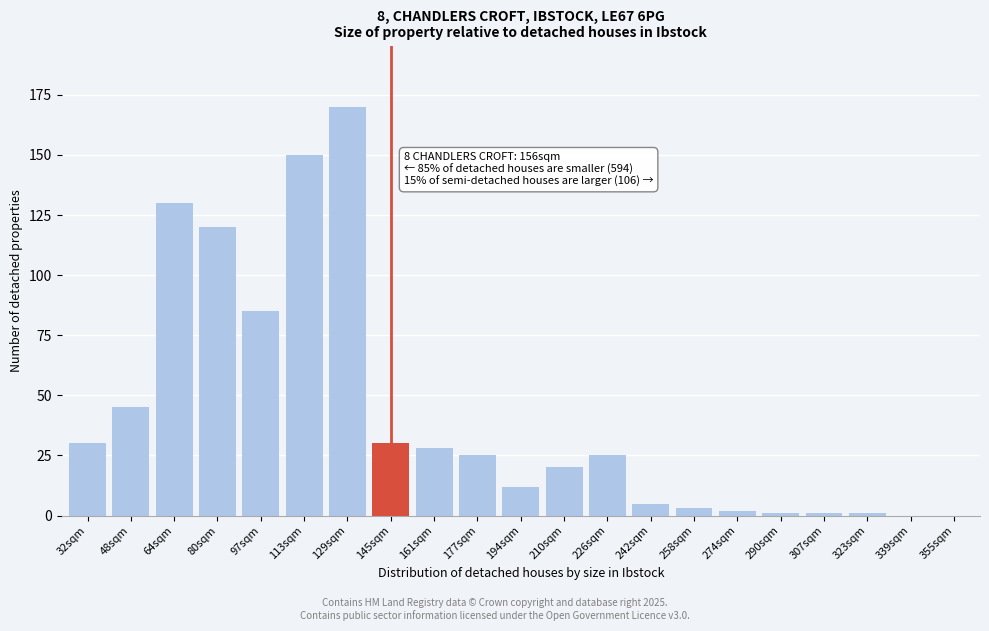

Reading right to left, what are all the values shown in this chart?

355sqm=0	339sqm=0	323sqm=1	307sqm=1	290sqm=1	274sqm=2	258sqm=3	242sqm=5	226sqm=25	210sqm=20	194sqm=12	177sqm=25	161sqm=28	145sqm=30	129sqm=170	113sqm=150	97sqm=85	80sqm=120	64sqm=130	48sqm=45	32sqm=30